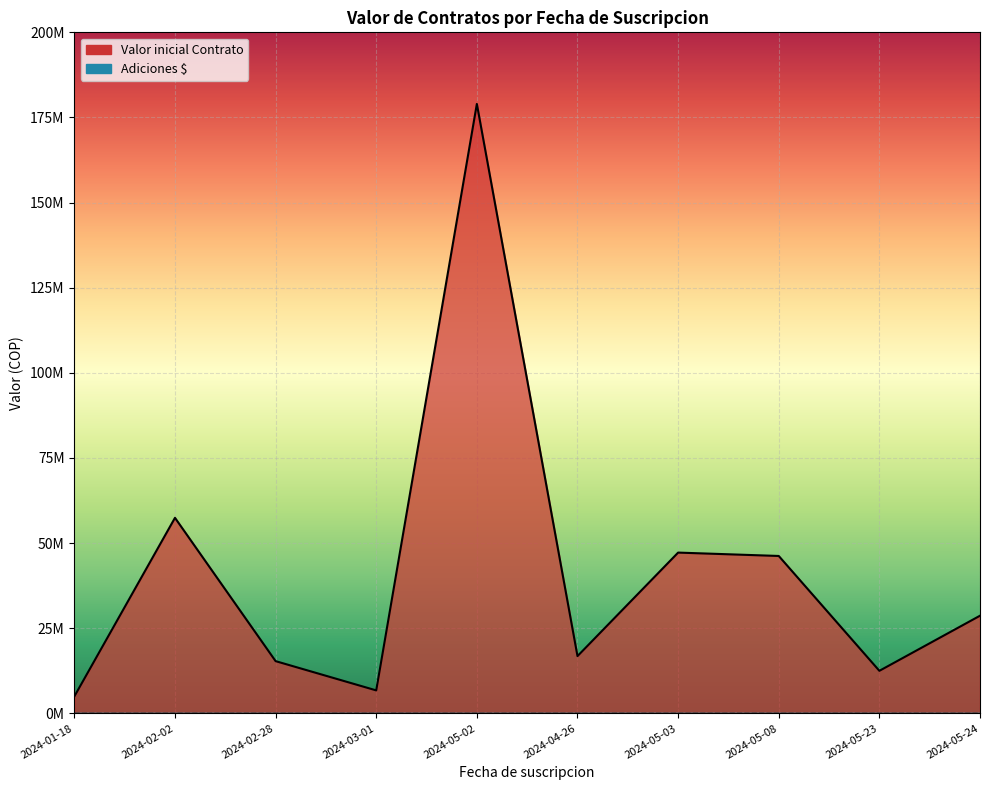

Reading right to left, what are all the values shown in this chart?

28665105	12480000	46211659	47203324	16800000	178975275	6731188	15324820	57416667	4960000